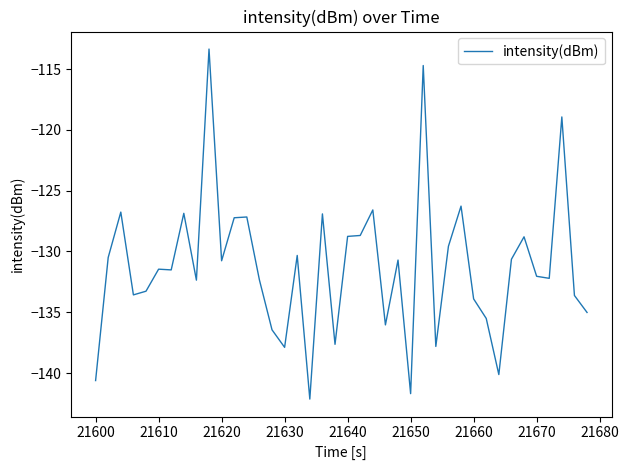

What is the minimum value shown in the chart?

-142.1